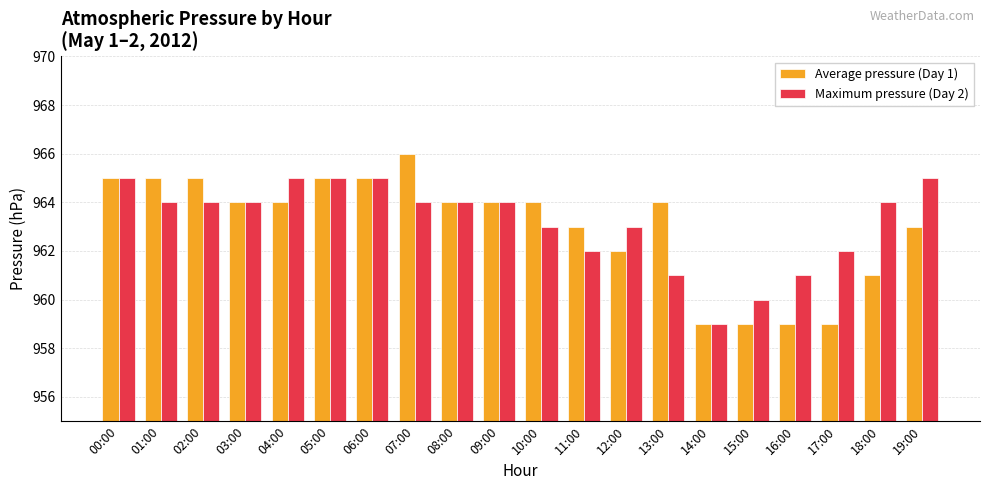

What is the label of the 9th bar from the left?

08:00